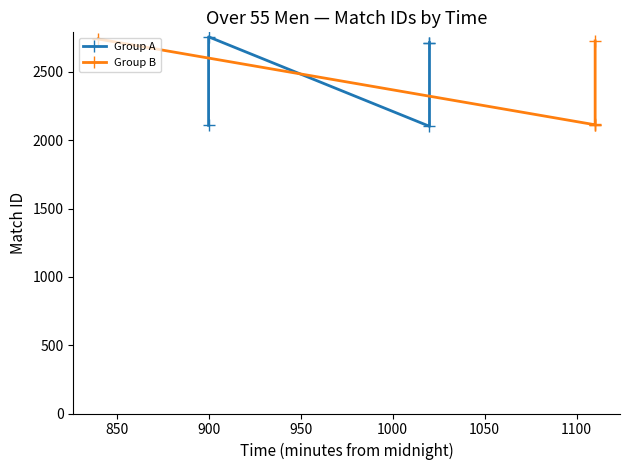

Which series has the largest total across all categories?

Group A